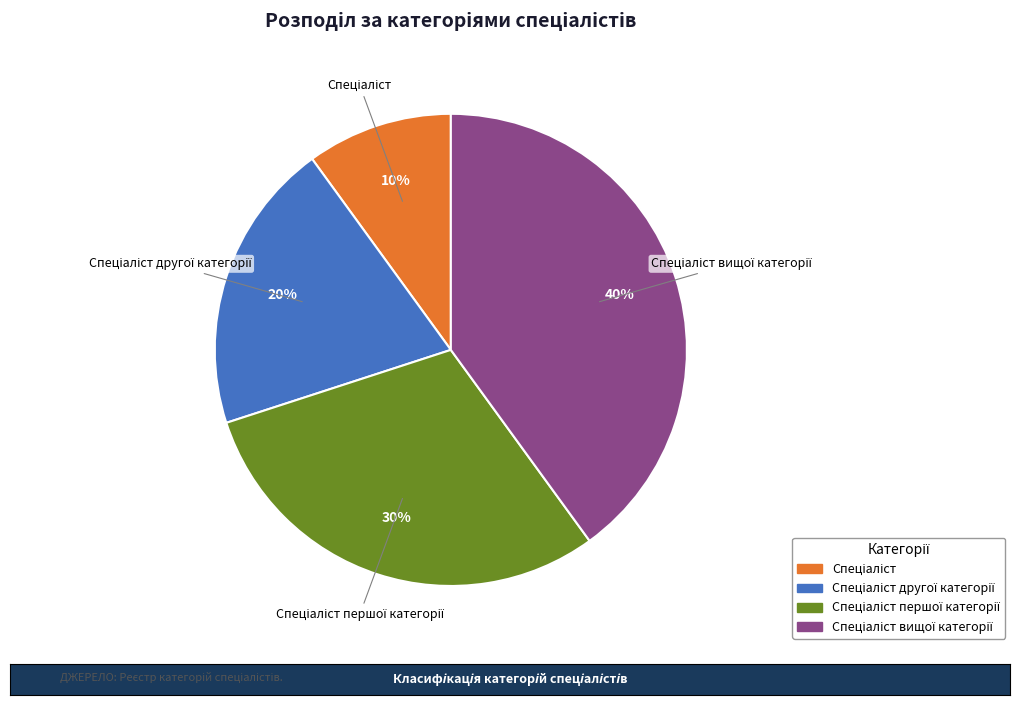

How many segments does this pie chart have?

4